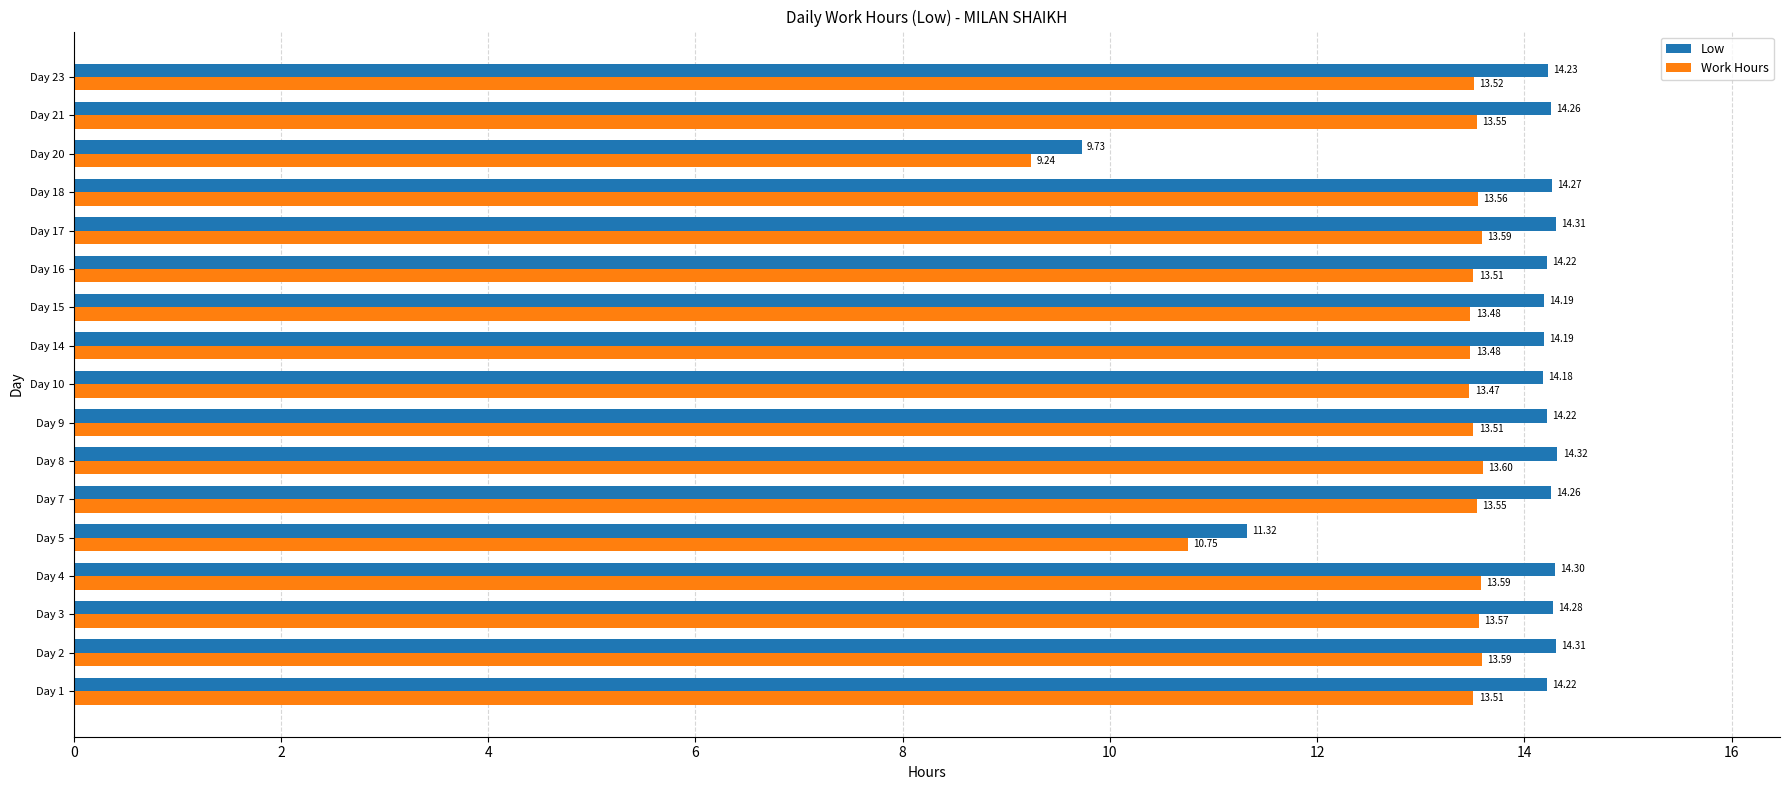

Is the value of Work Hours at Day 2 greater than the value of Low at Day 17?

No